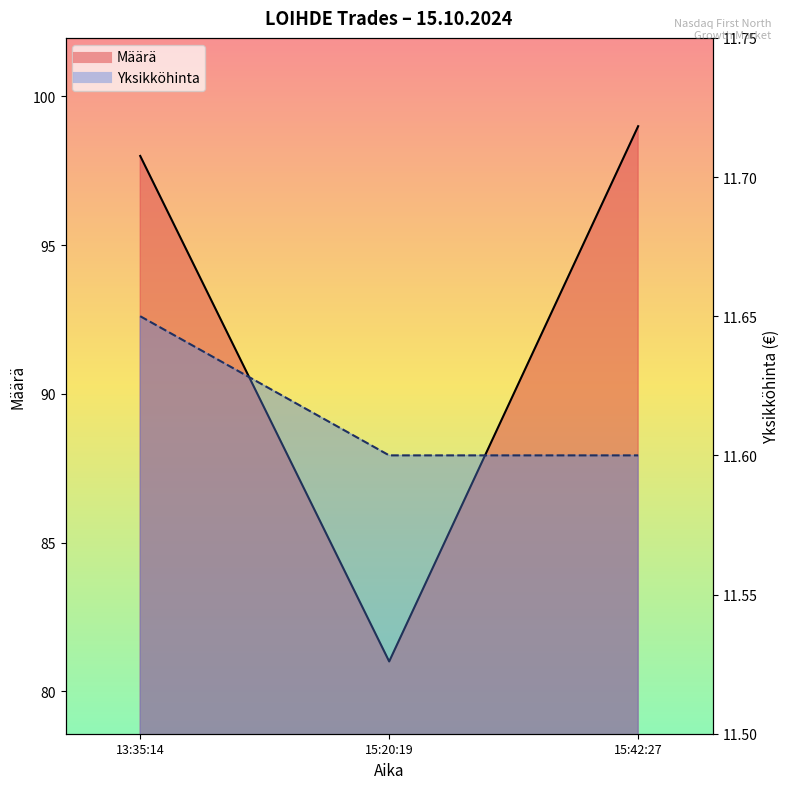

The value of Määrä at 13:35:14 is 98.0. True or false?

True